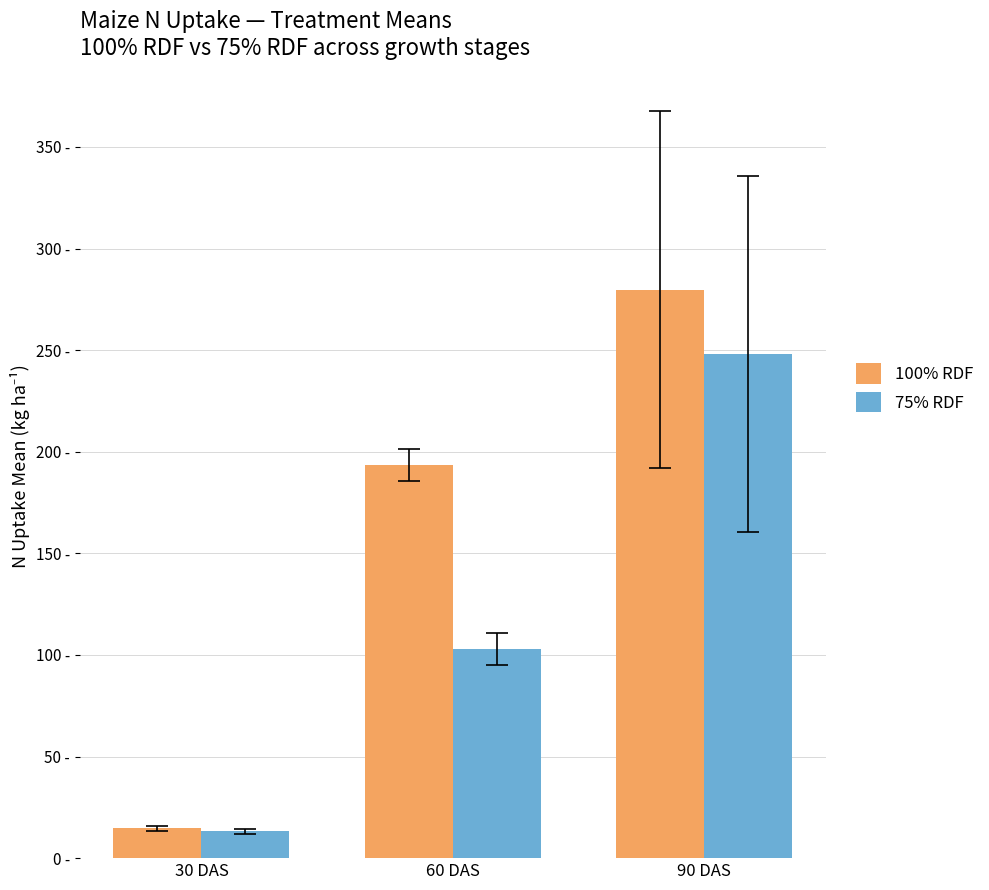

Which has a higher value, 60 DAS or 90 DAS?

90 DAS